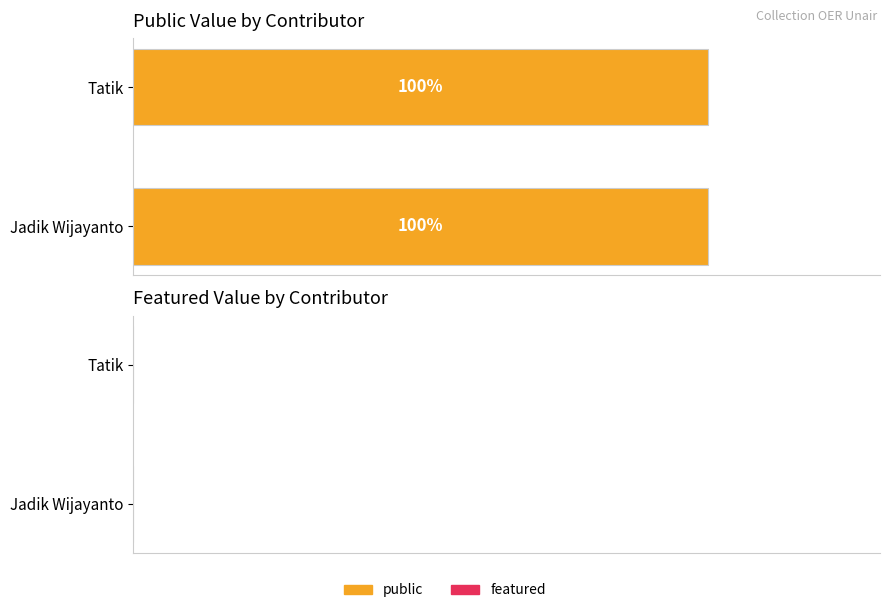

Is it true that featured equals 0 at Tatik?

True